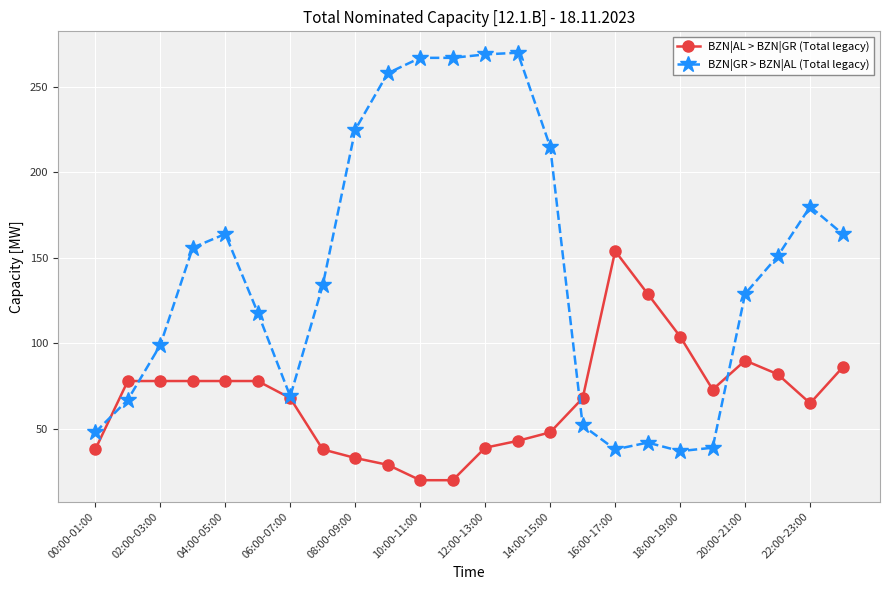

Rank the series by their average value, from lowest to highest.

BZN|AL > BZN|GR (Total legacy), BZN|GR > BZN|AL (Total legacy)